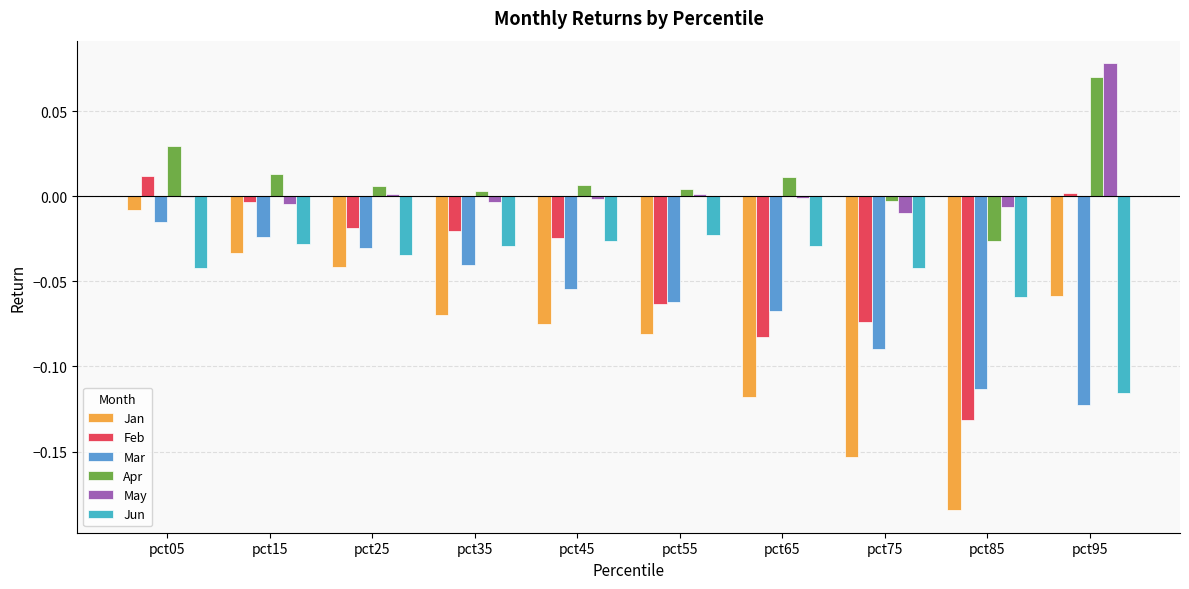

Are the bars grouped side by side (vs. stacked)?

Yes